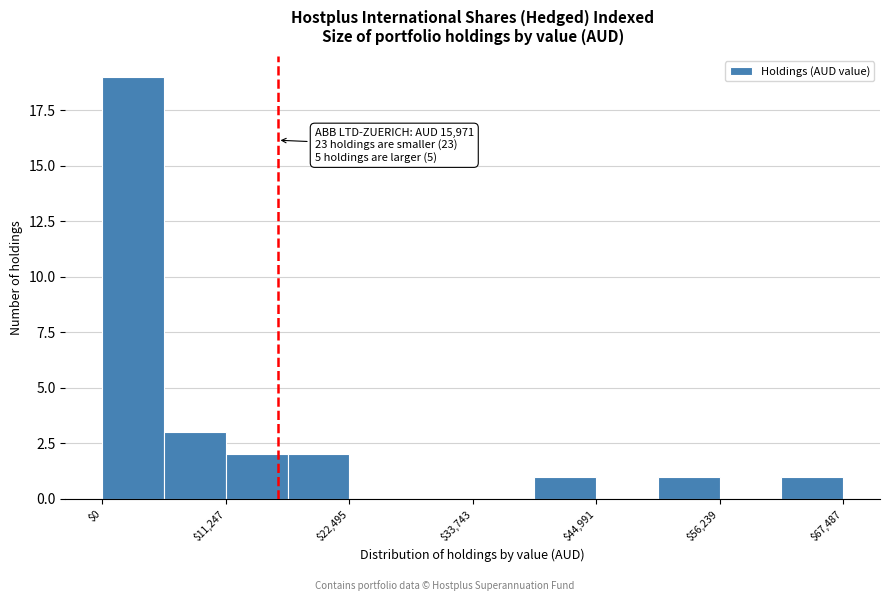

Around what value on the x-axis is the tallest bar? Give the approximate position of its centre, as read against the axis.

2000